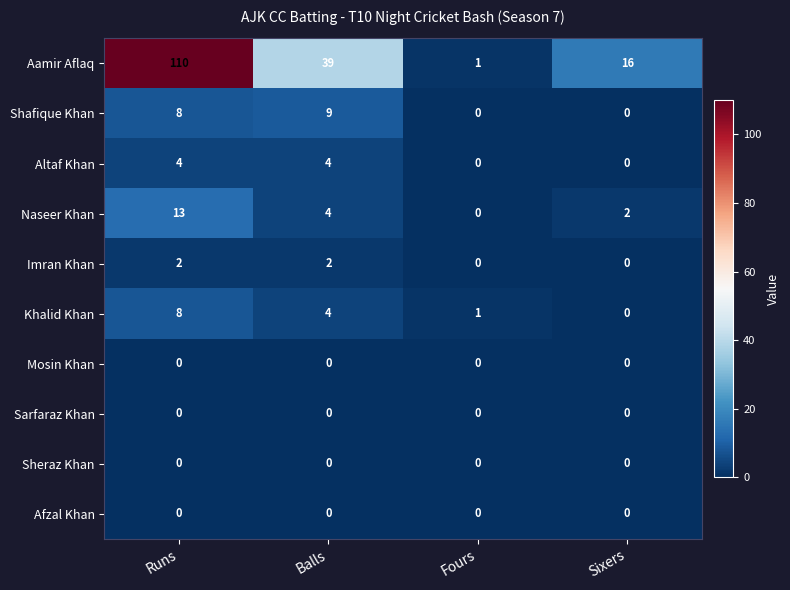

At which label is Khalid Khan closest to 4?

Balls